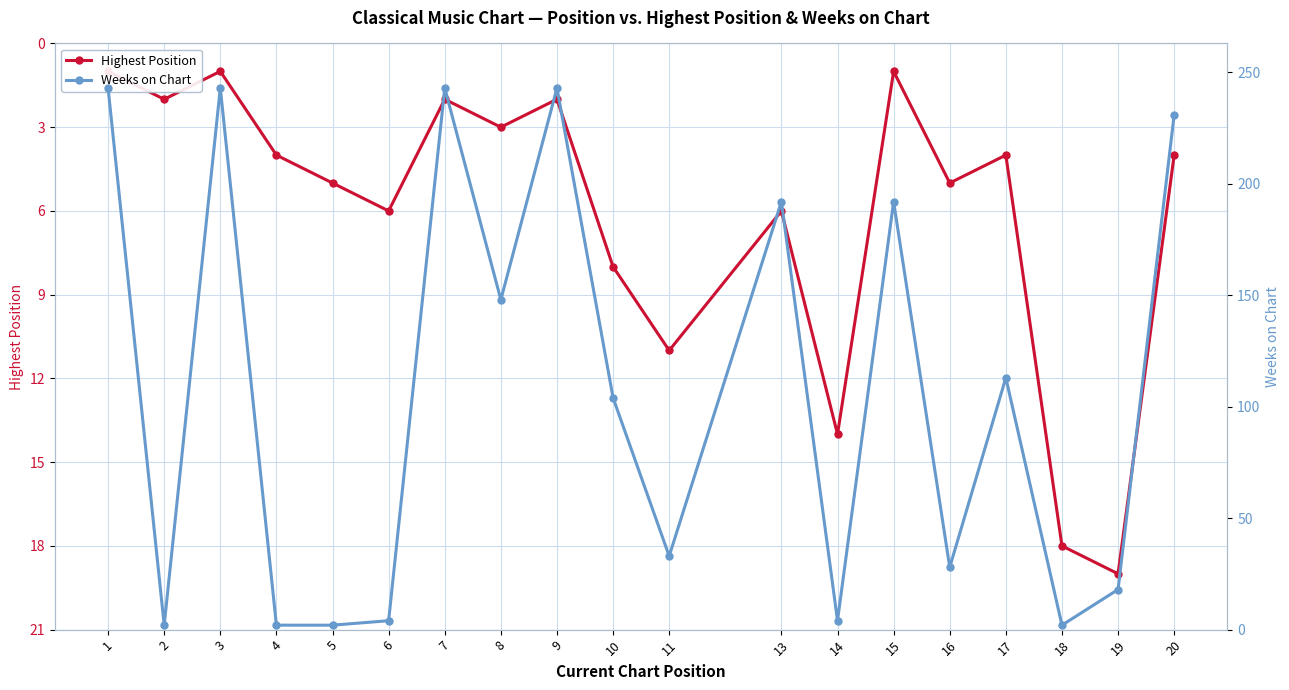

What is the minimum value shown in the chart?

1